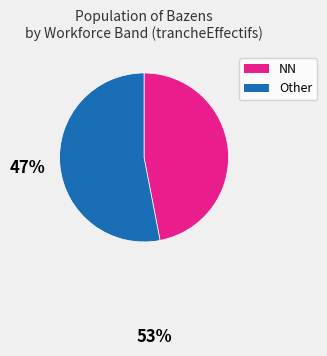

Count the number of slices in the pie.

2